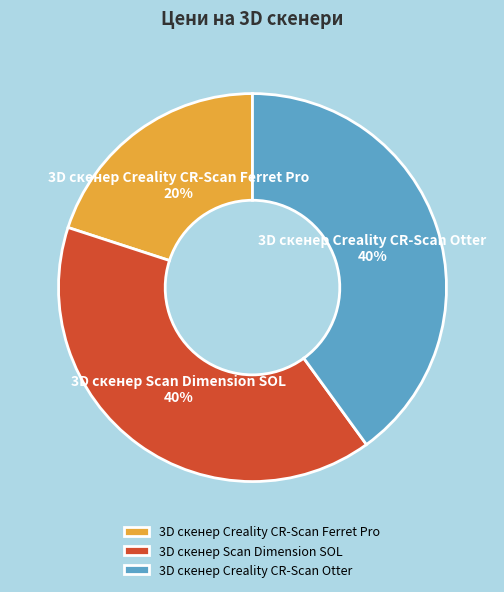

Is it true that 3D скенер Creality CR-Scan Ferret Pro is 20% of the pie?

True